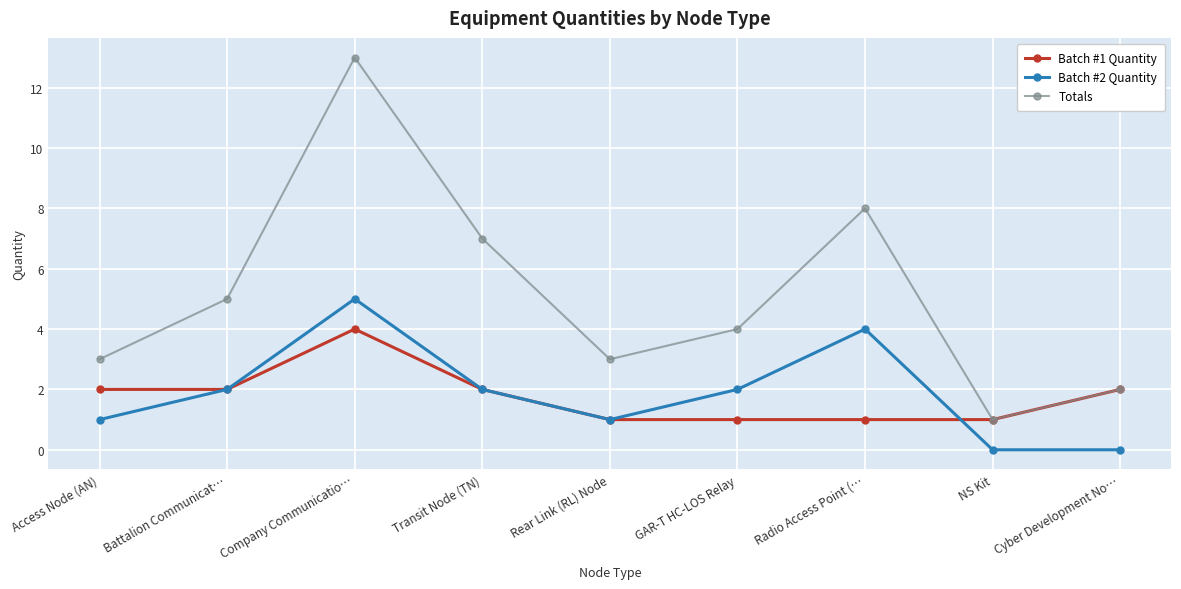

At which category is the sum across all series the highest?

Company Communicatio…